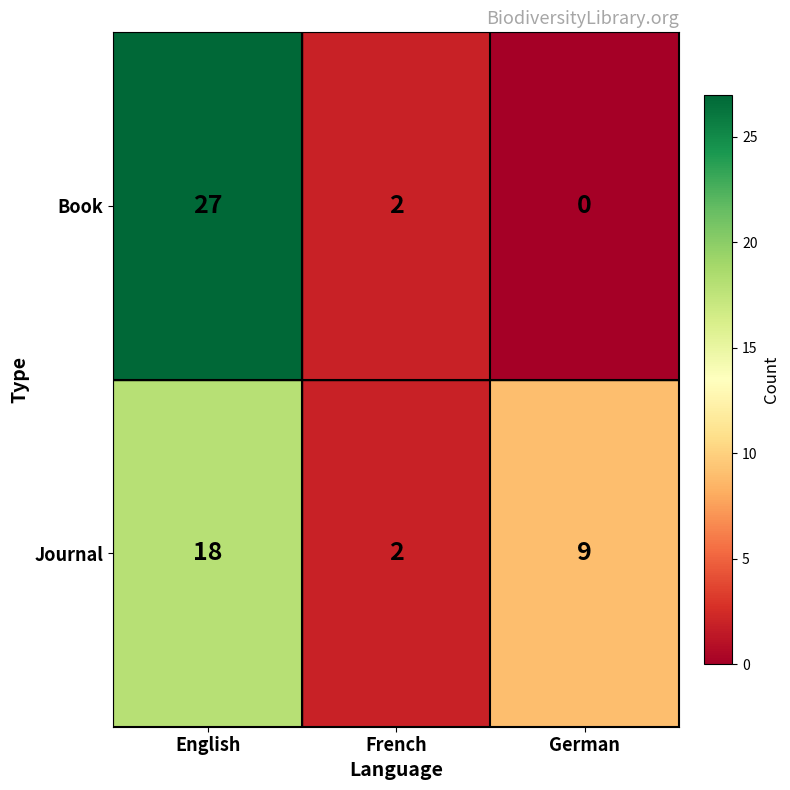

What is the spread (max minus min) of values at English?

9